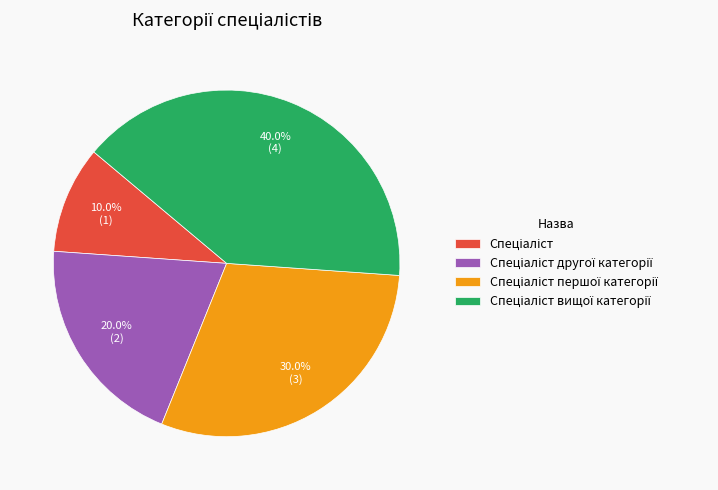

Does any single category account for the majority?

No